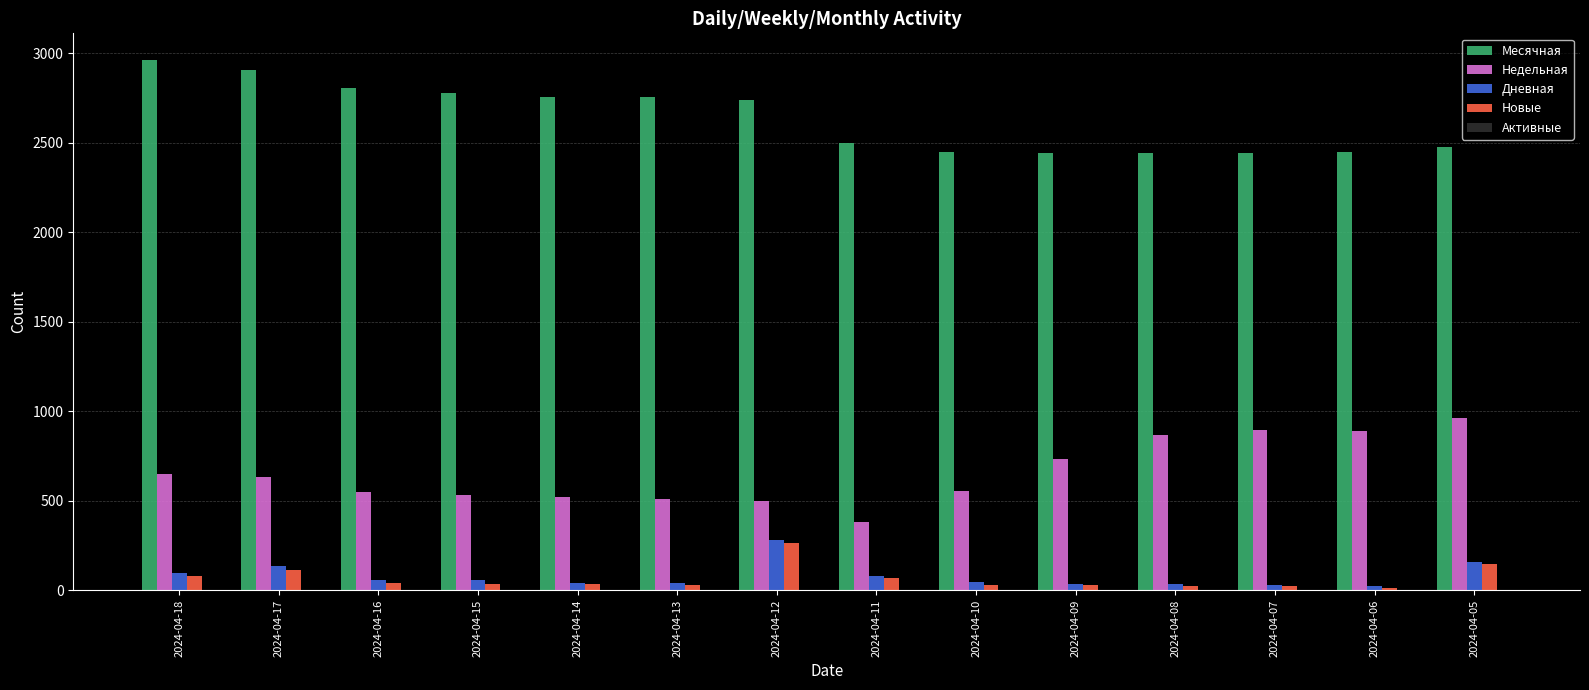

What is the highest value of the Дневная series?

283